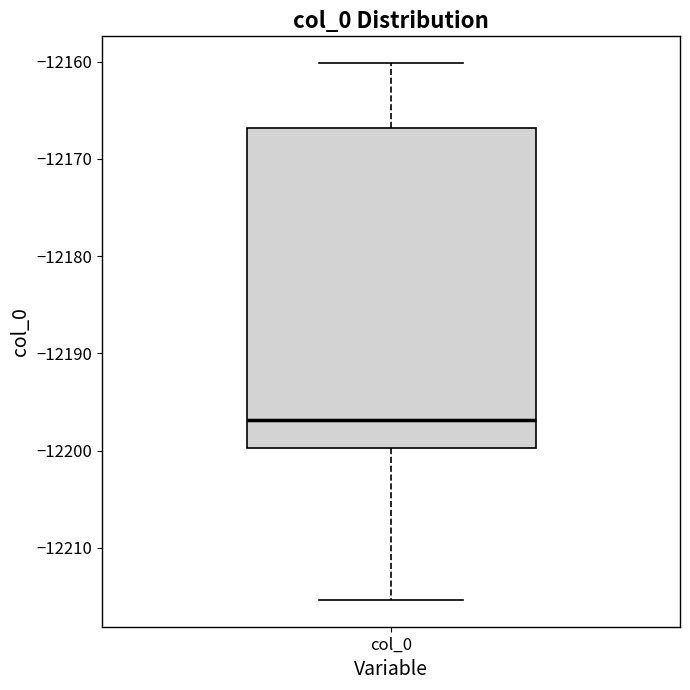

Transcribe this box plot: give where the median line is, the range the box spans, and where the two whiskers end, as read against the y-axis. The values are not printed on the chart, so give them approximately, as read against the axis.

median -12197, box -12200 to -12167, whiskers -12215 to -12160